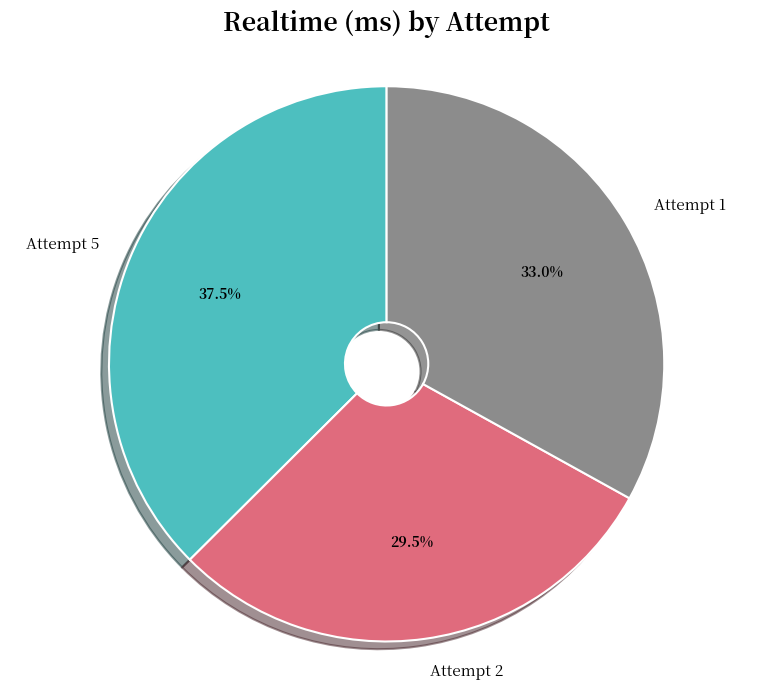

Count the number of slices in the pie.

3